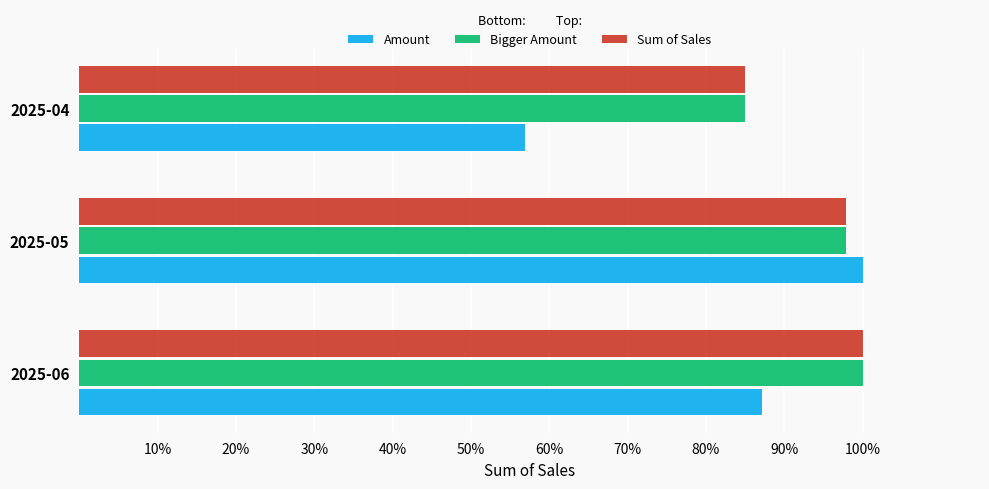

What is the difference between the maximum and minimum values in the Sum of Sales series?

15.0